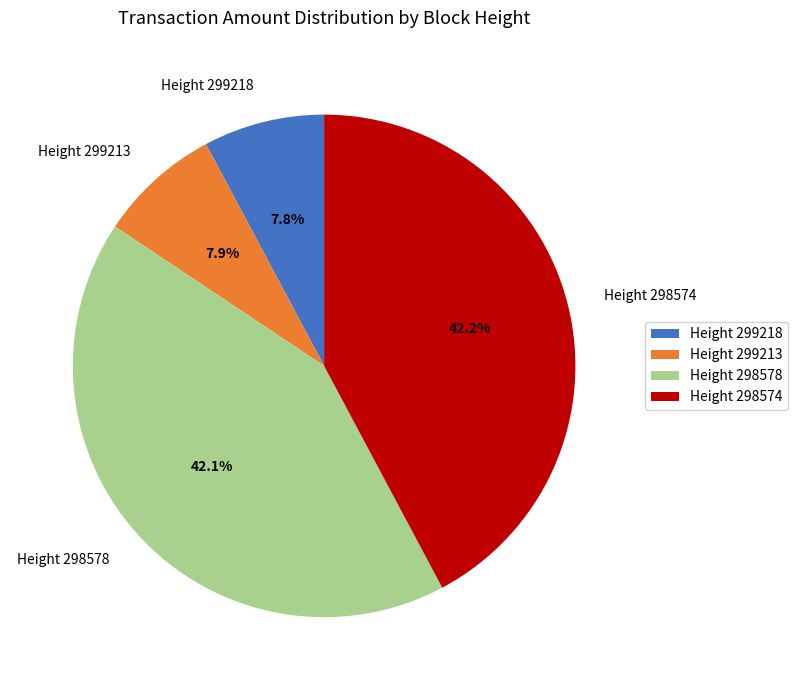

The Height 298574 slice represents 28% of the pie. True or false?

False